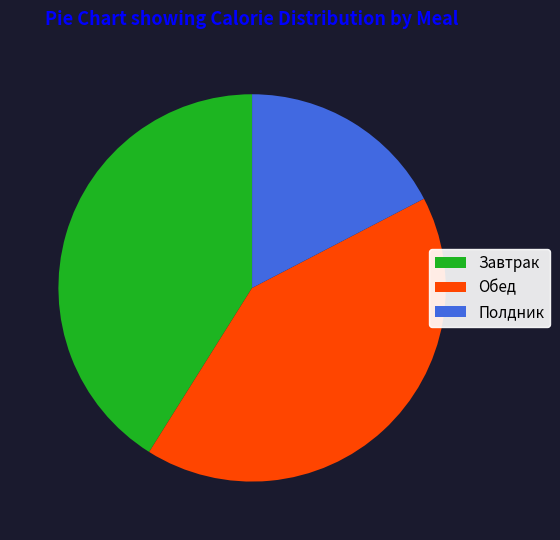

Does any single category account for the majority?

No